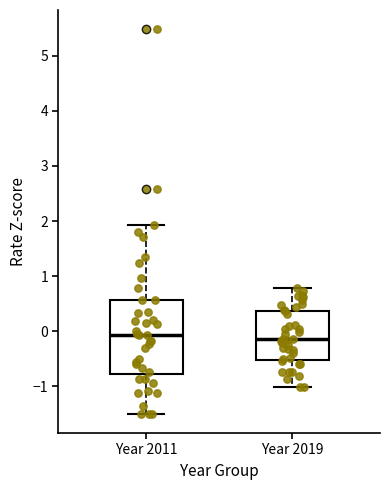

Reading left to right, transcribe this box plot: for each box, give where its median line is, the range the box spans, and where its two whiskers end, as read against the y-axis. The values are not printed on the chart, so give them approximately, as read against the axis.

Year 2011: median -0.1, box -0.8 to 0.6, whiskers -1.5 to 1.9
Year 2019: median -0.1, box -0.5 to 0.4, whiskers -1.0 to 0.8